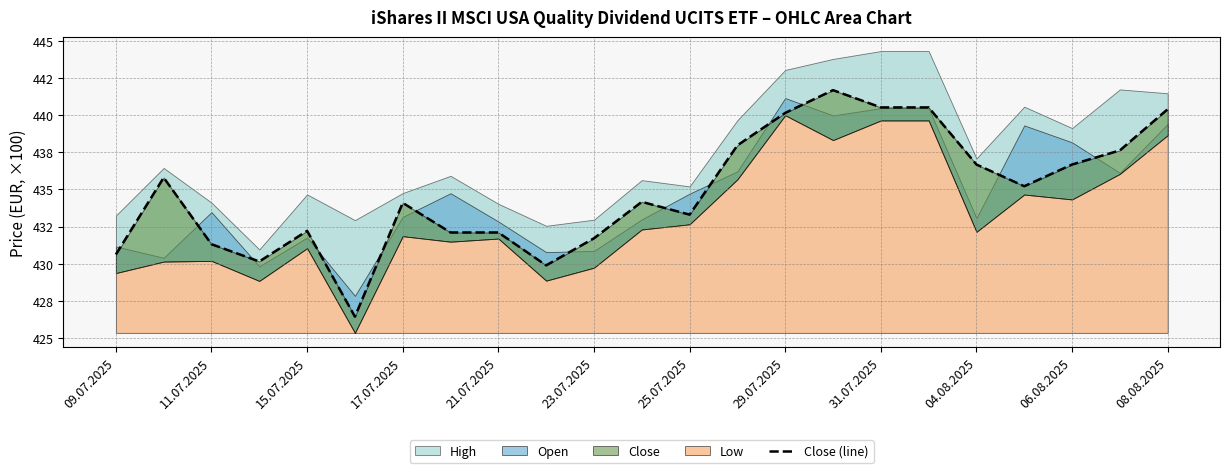

How many points are lower than both their immediate neighbors (excluding endpoints)?

5